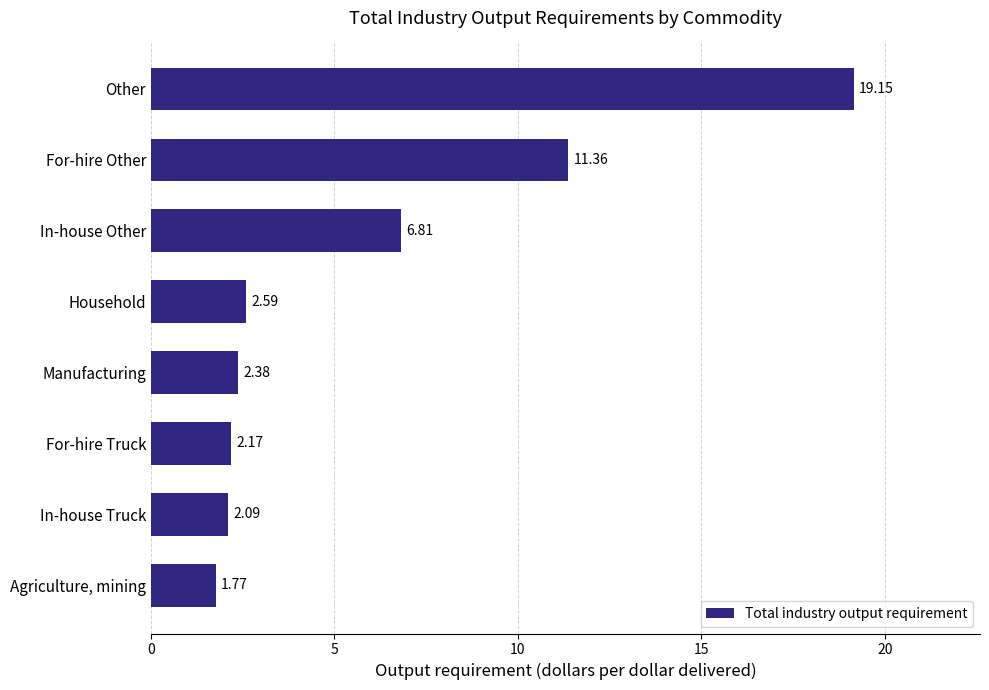

What is the average value?

6.0